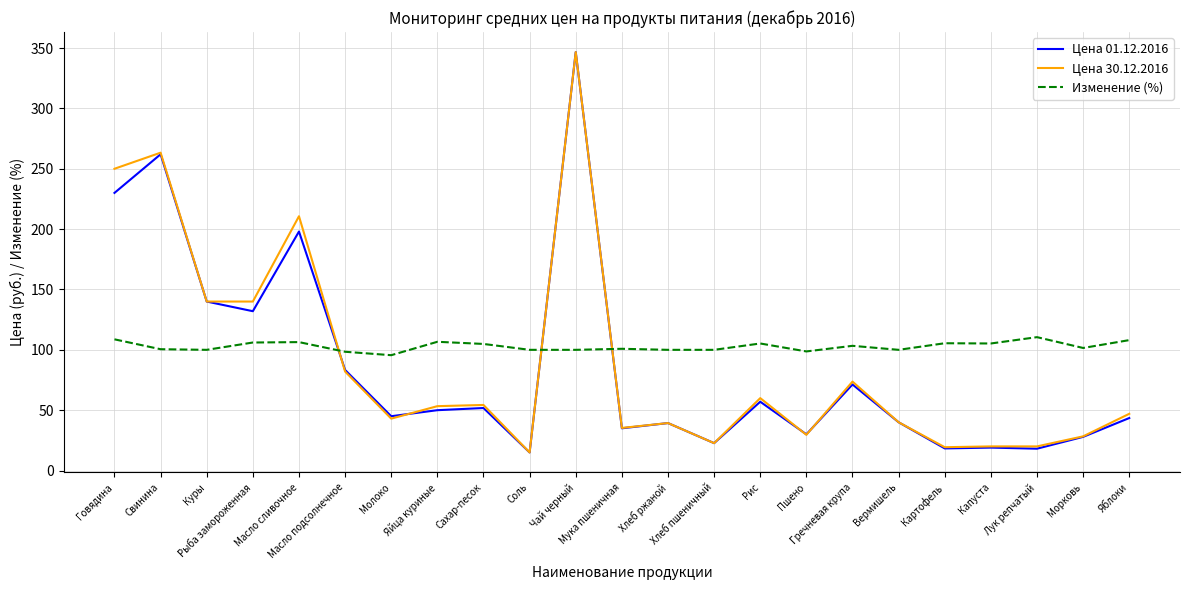

What is the lowest value of the Цена 30.12.2016 series?

15.0